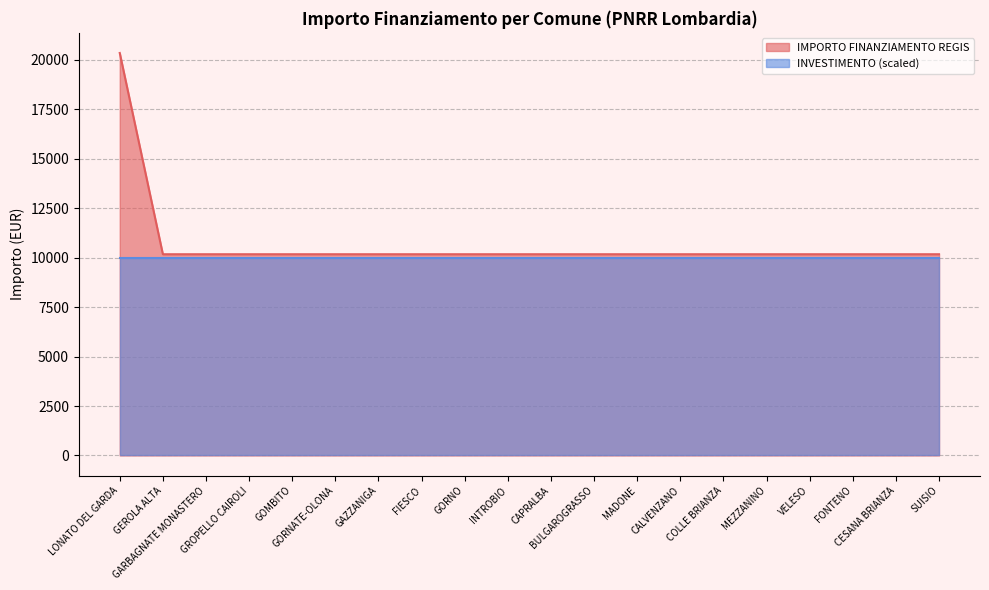

What is the sum of all values?

213612